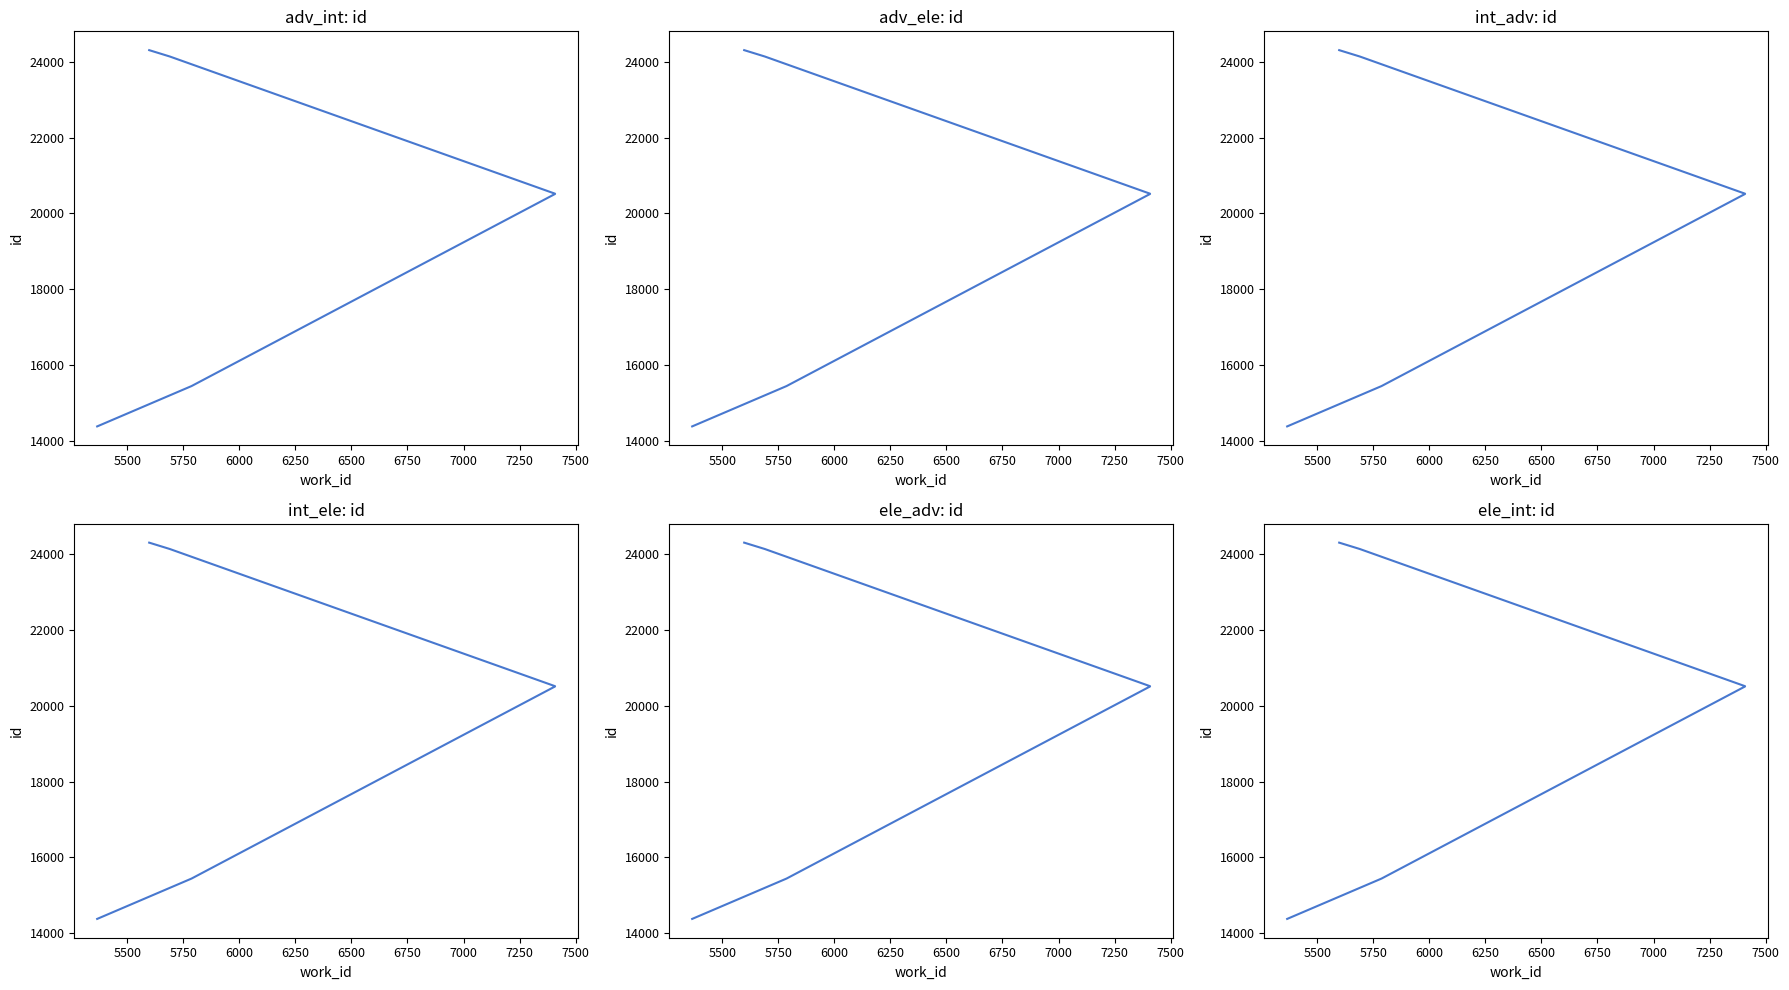

How many values exceed 20518?

2